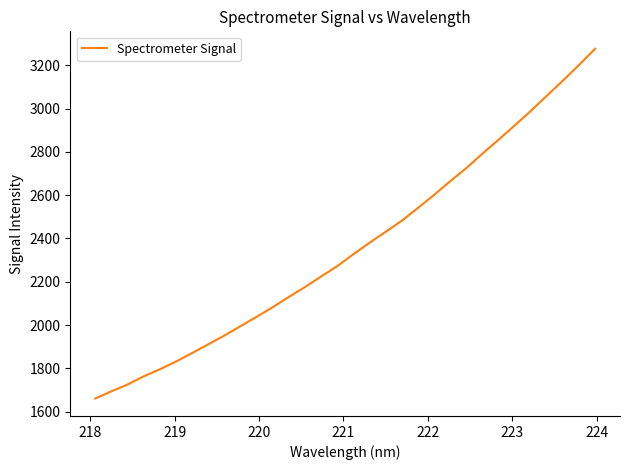

What is the difference between the maximum and minimum values?

1615.9